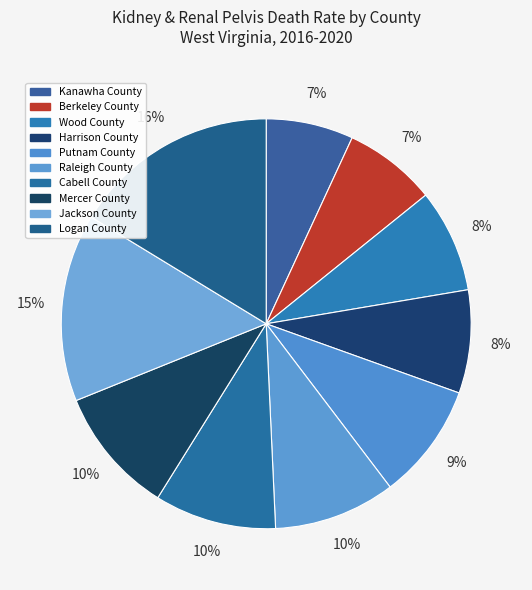

What percentage do Mercer County and Putnam County together represent?

19.2%